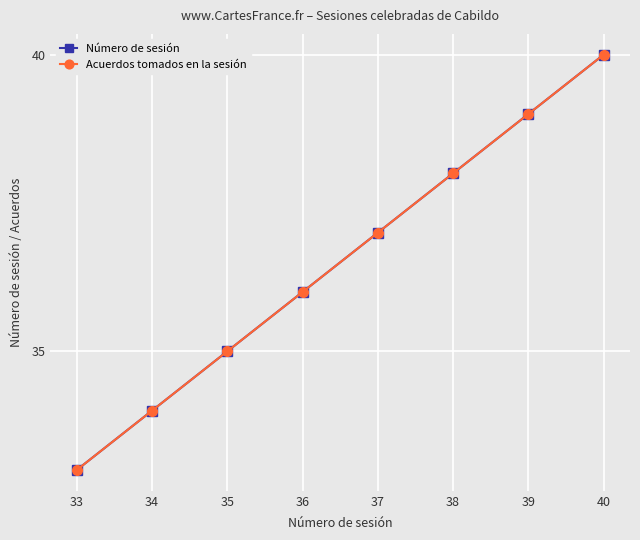

What is the total value across all series at 38?

76